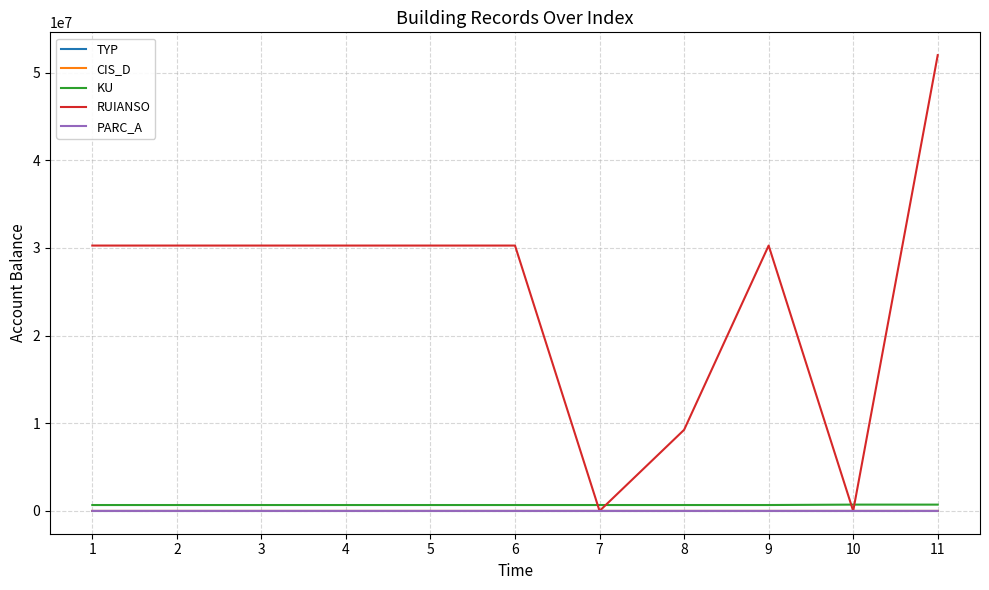

At which category is the sum across all series the highest?

11